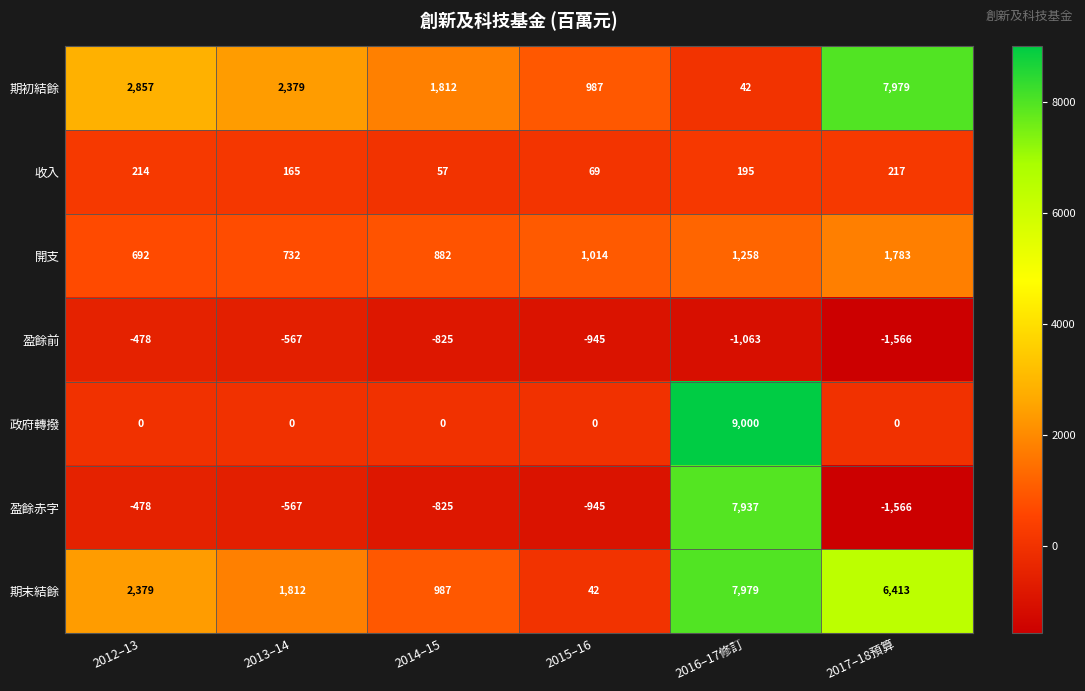

Count the number of data series in this chart.

7